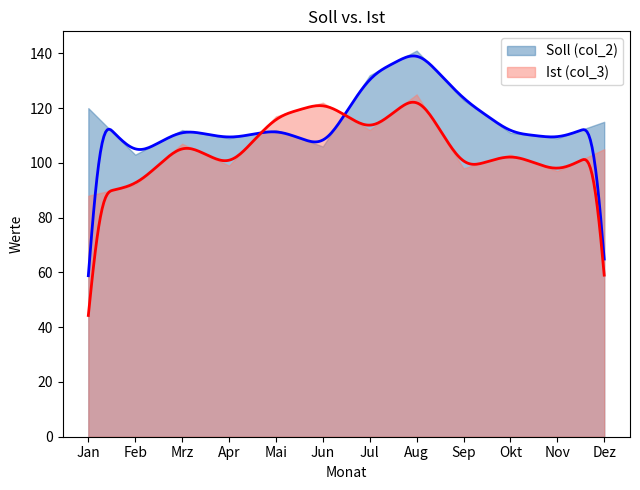

What is the sum of all Ist (col_3) values?

1265